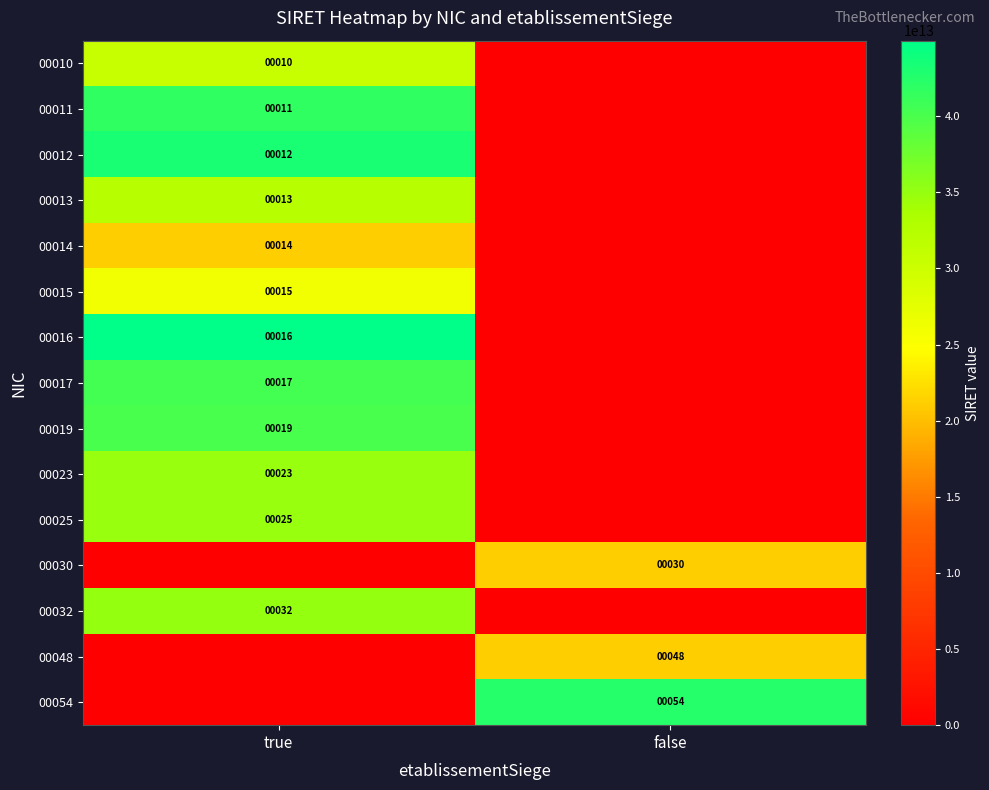

The 00011 series shows 11 at true. True or false?

True